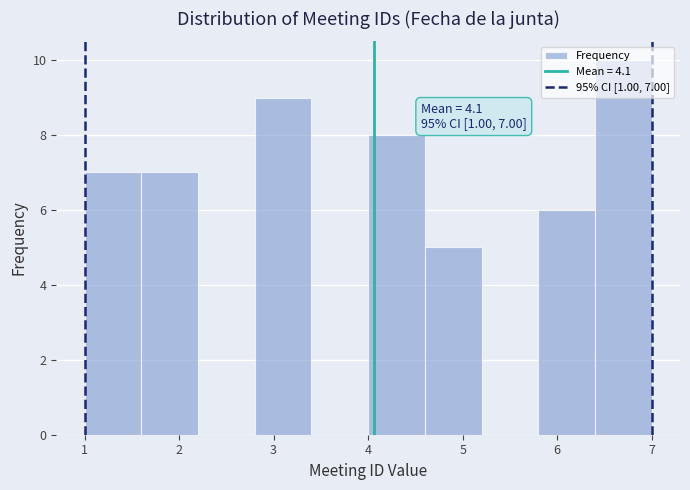

Over which range of the x-axis is the bar tallest?

6.4 to 7.0